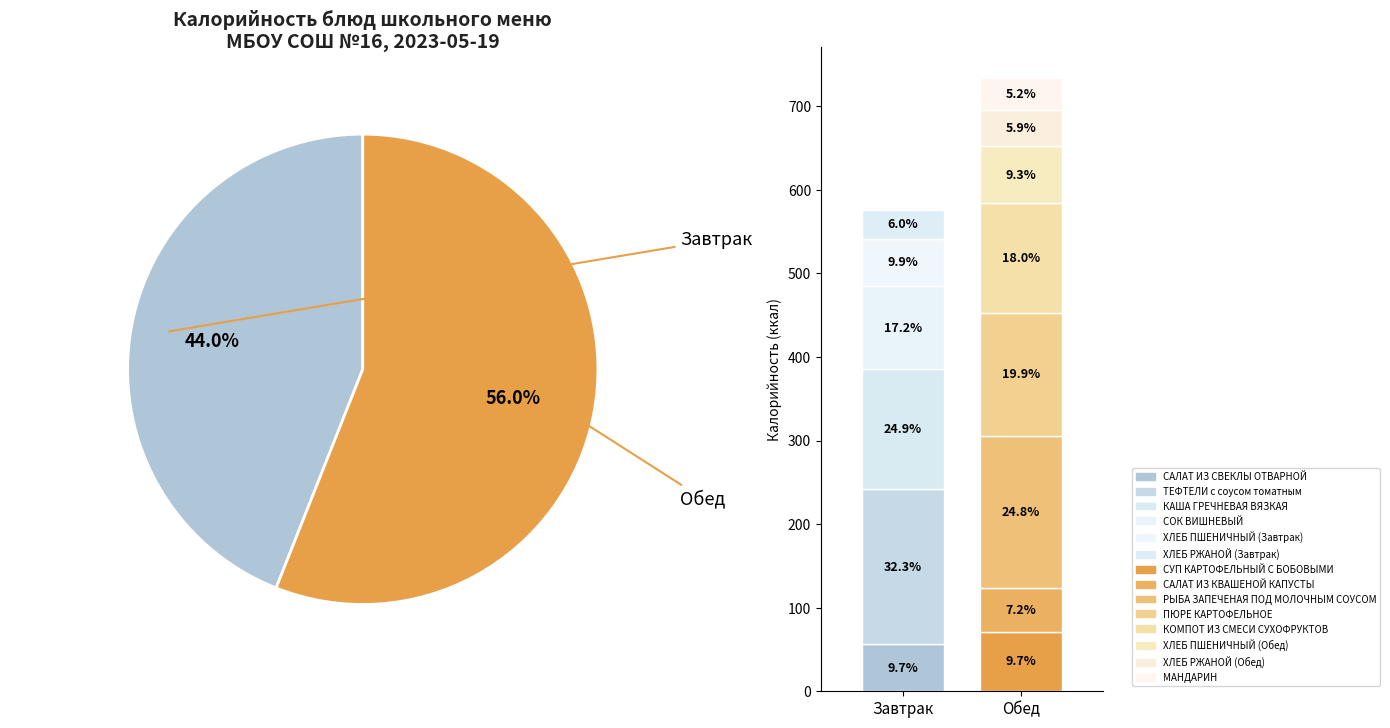

What percentage is the ХЛЕБ РЖАНОЙ (Завтрак) slice, to the nearest percent?

3%